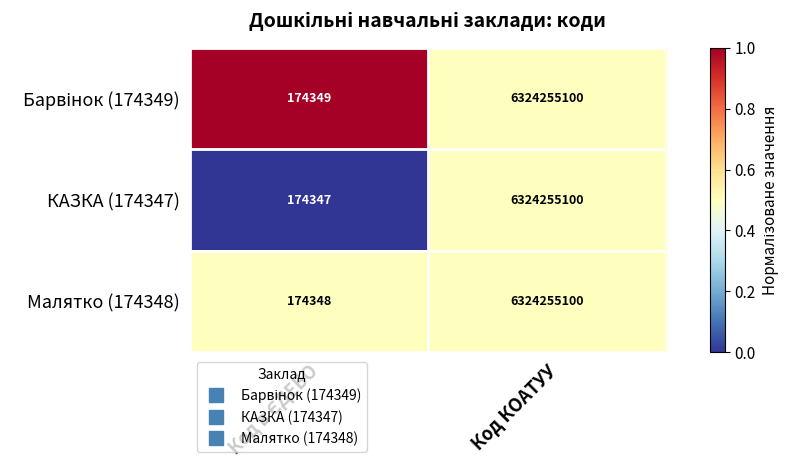

Is it true that Малятко (174348) equals 6324255100 at Код КОАТУУ?

True